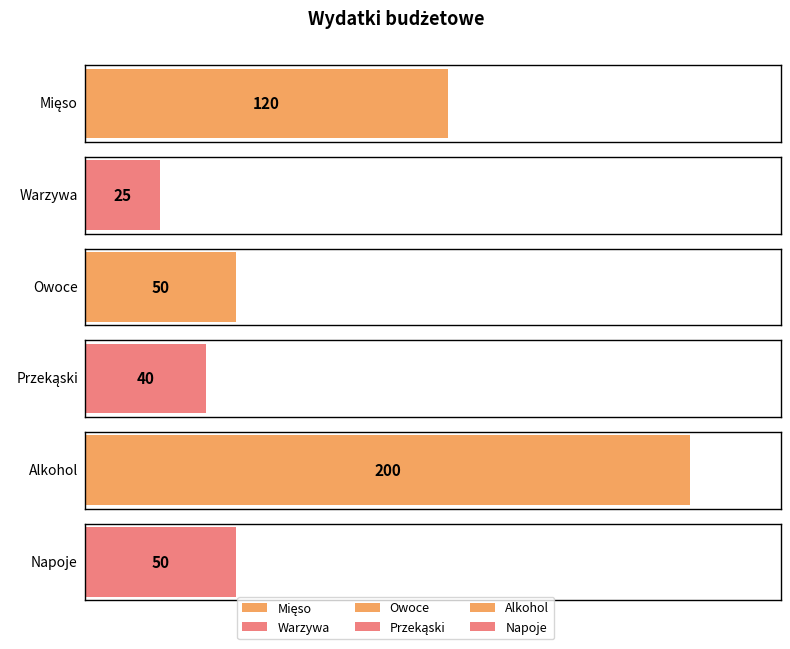

True or false: the data shows 50 at Owoce.

True